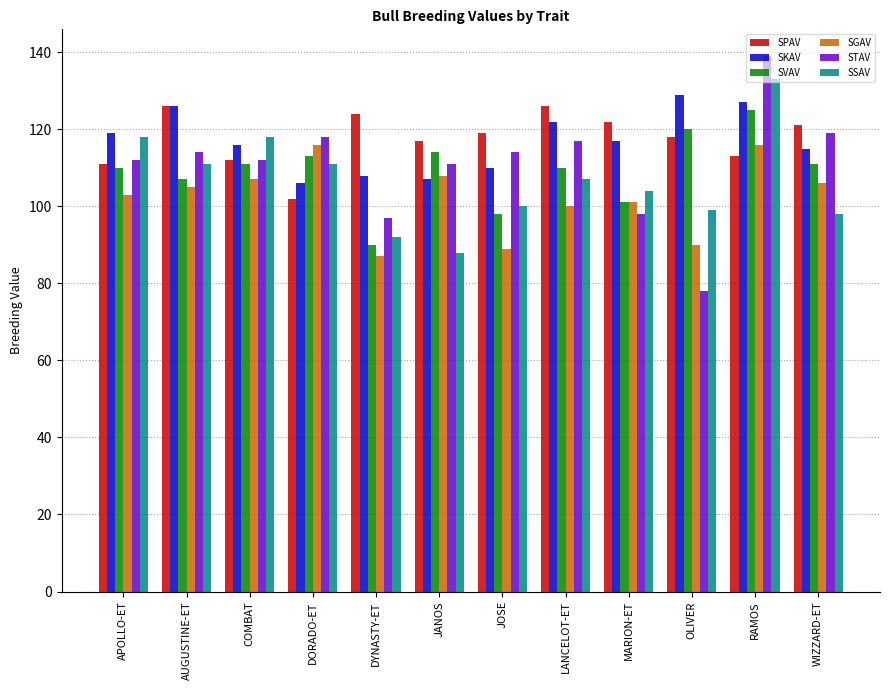

Between DYNASTY-ET and JANOS, which series saw the biggest shift?

SVAV